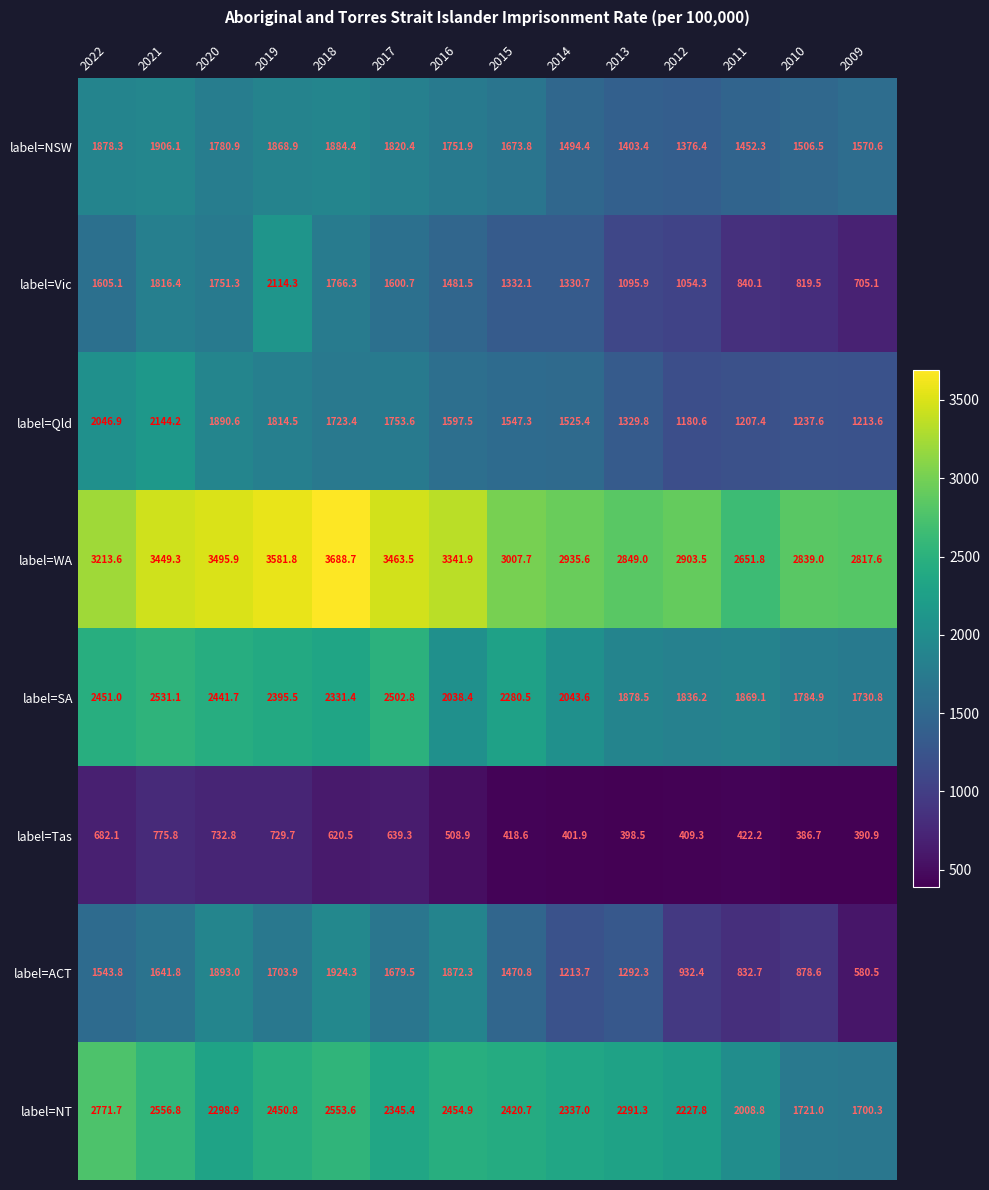

What is the minimum value shown in the chart?

386.7